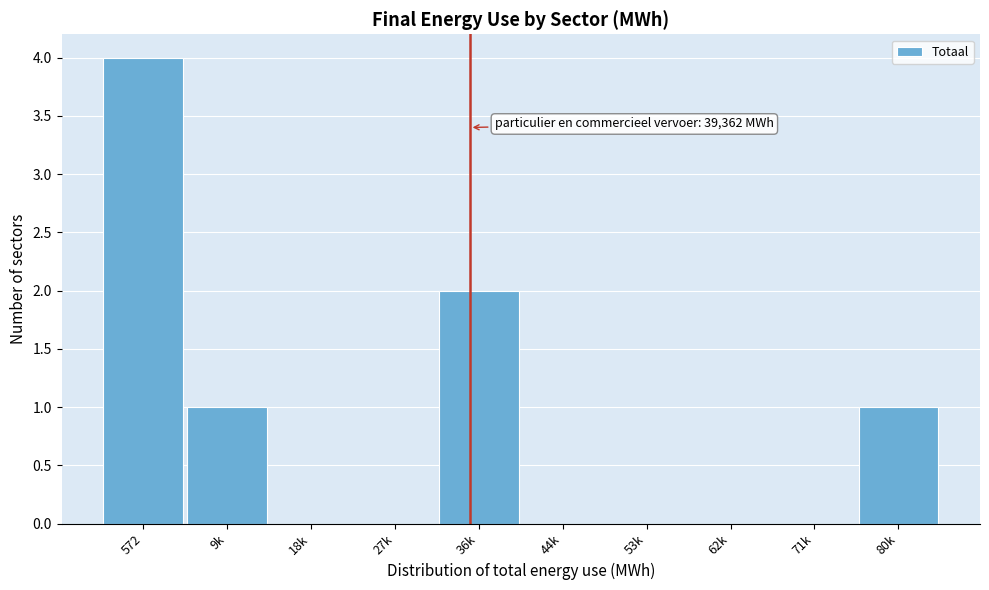

Reading right to left, transcribe all the data shown in this chart.

80k=1	71k=0	62k=0	53k=0	44k=0	36k=2	27k=0	18k=0	9k=1	572=4